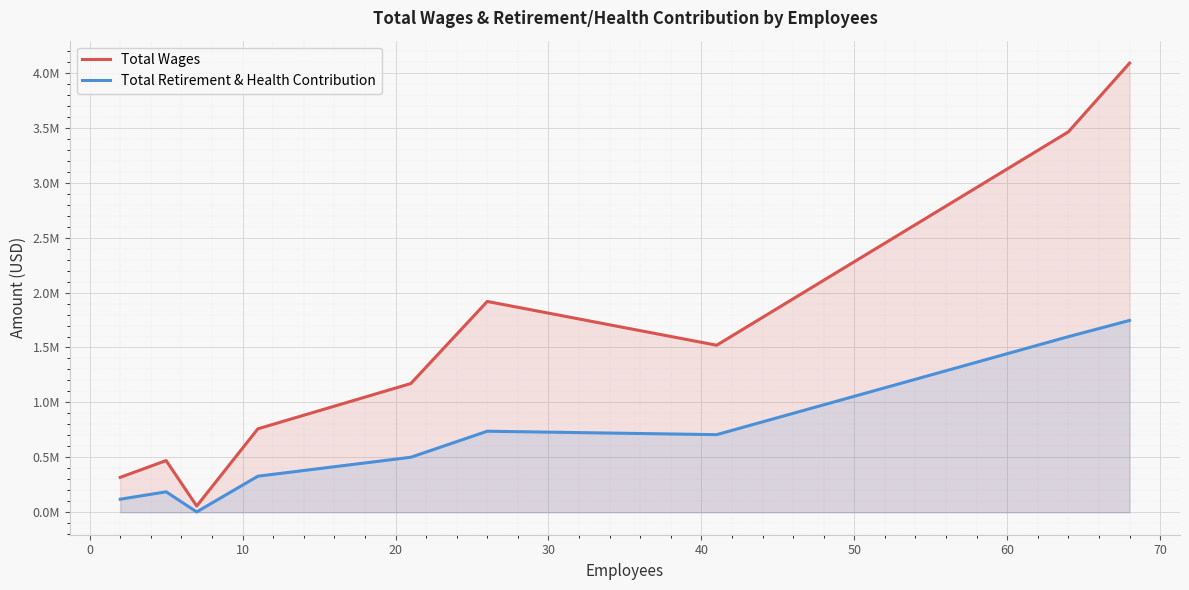

What are all the series names shown in the legend?

Total Wages, Total Retirement & Health Contribution